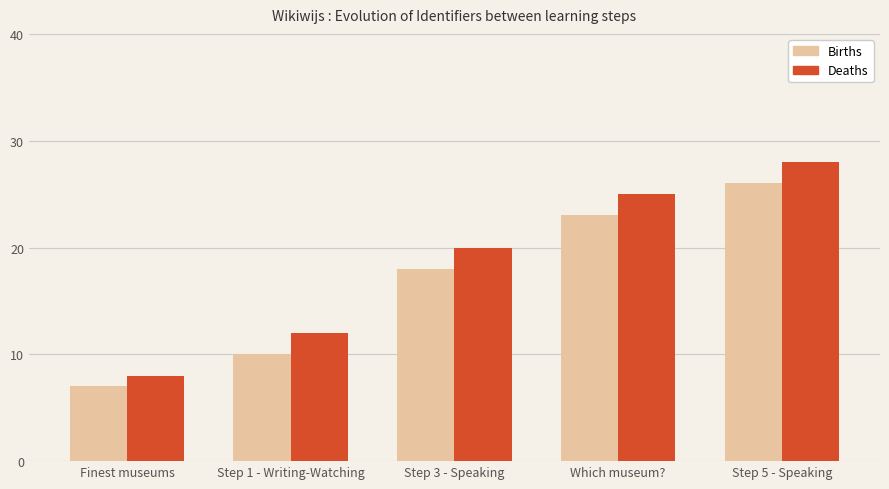

What are all the series names shown in the legend?

Births, Deaths